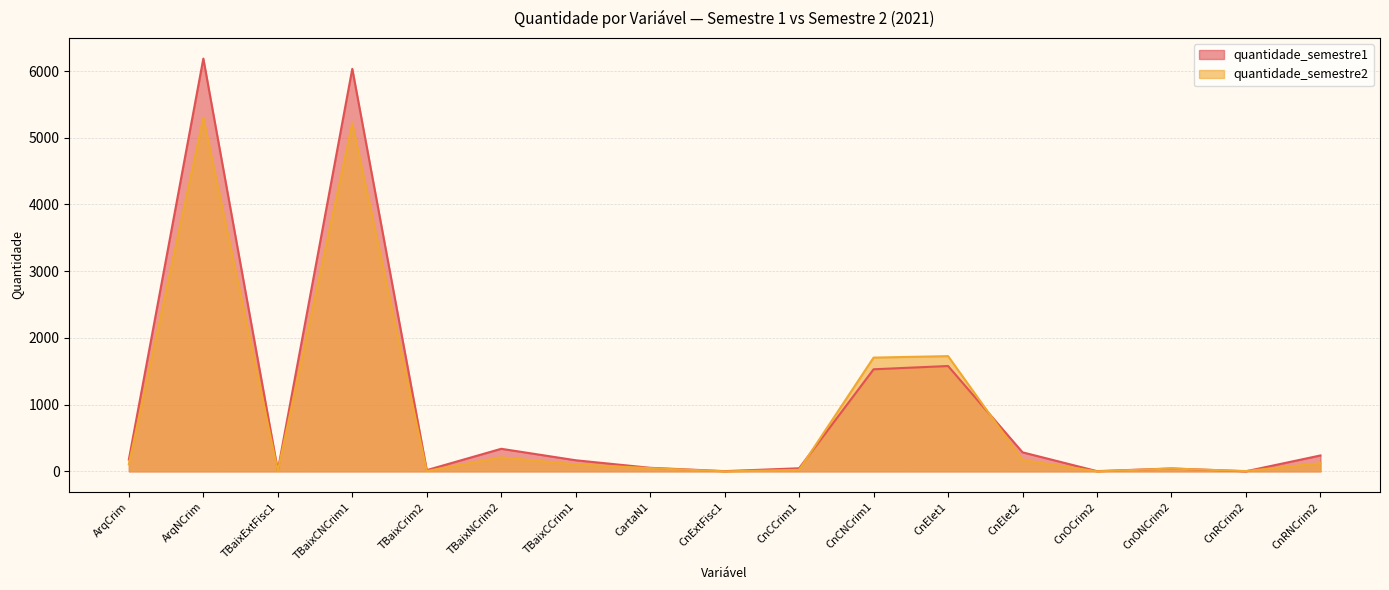

The value of quantidade_semestre2 at CartaN1 is 29. True or false?

False